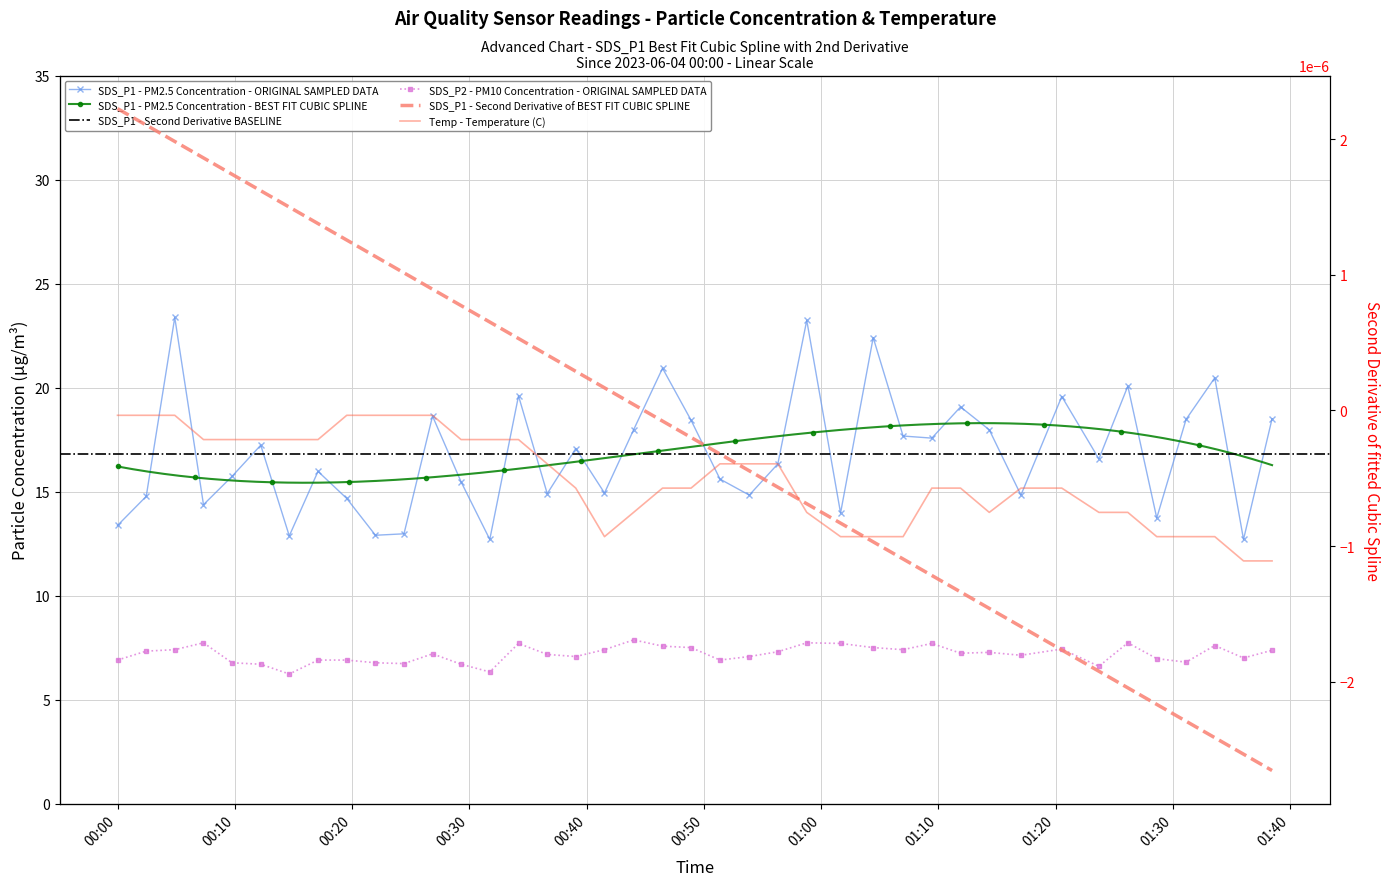

True or false: Temp and SDS_P2 cross at least once.

False